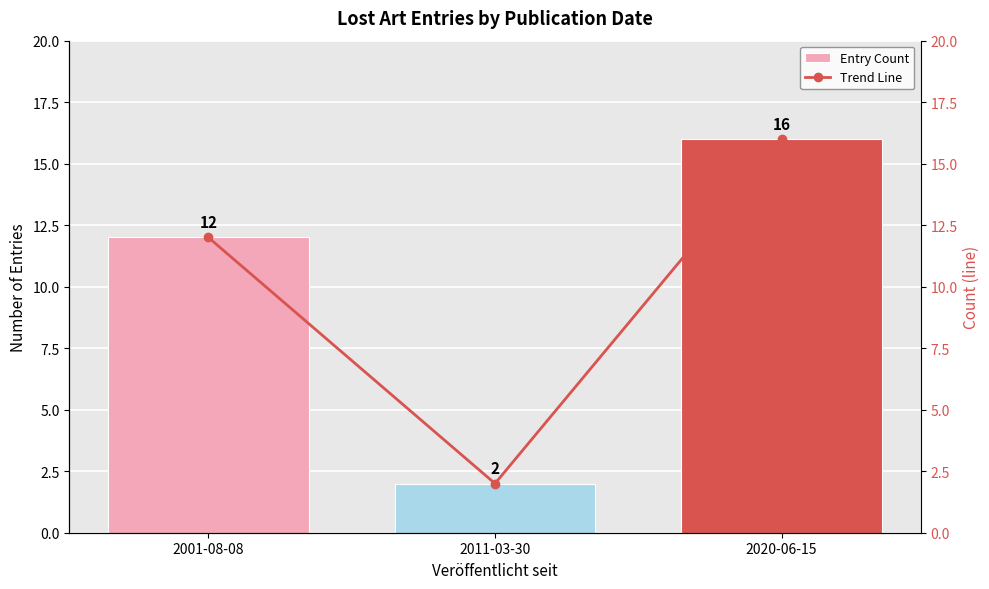

Is the value of Entry Count at 2011-03-30 greater than the value of Trend Line at 2020-06-15?

No